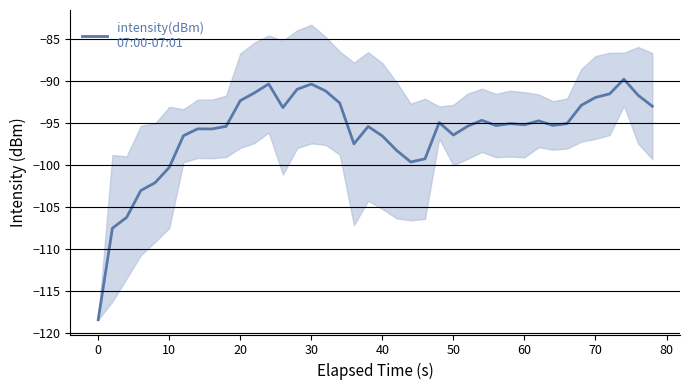

What is the difference between the maximum and minimum values?

28.7